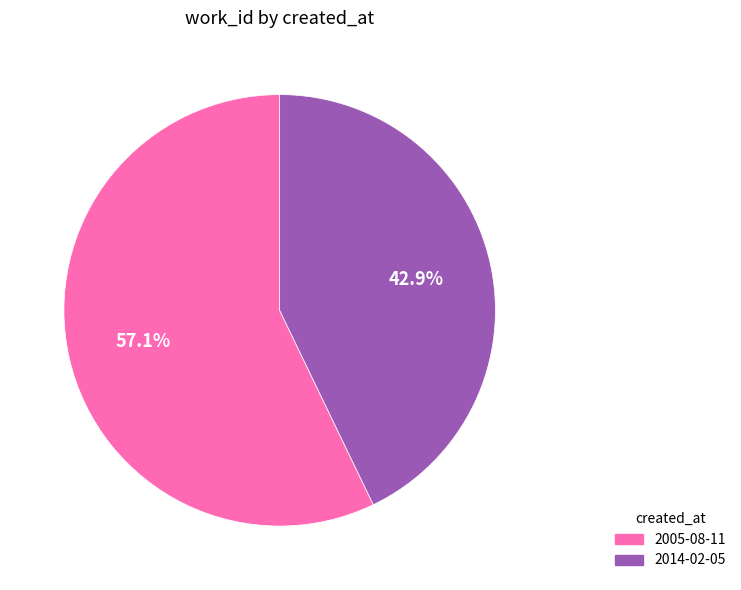

How many slices are in this pie chart?

2